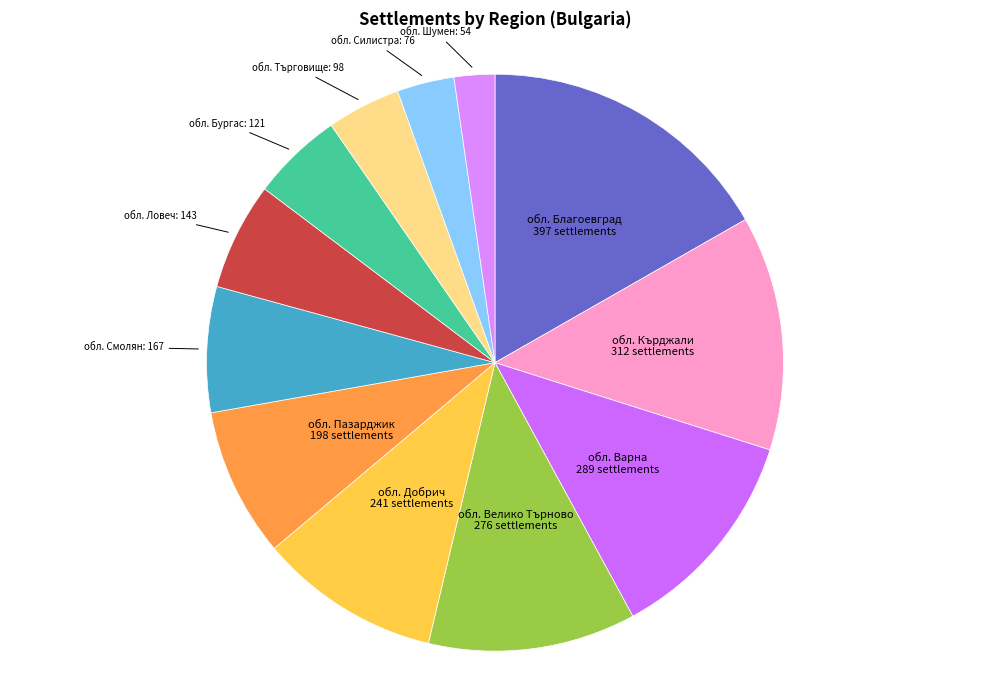

What is the ratio of the value at обл. Добрич to the value at обл. Шумен?

4.5